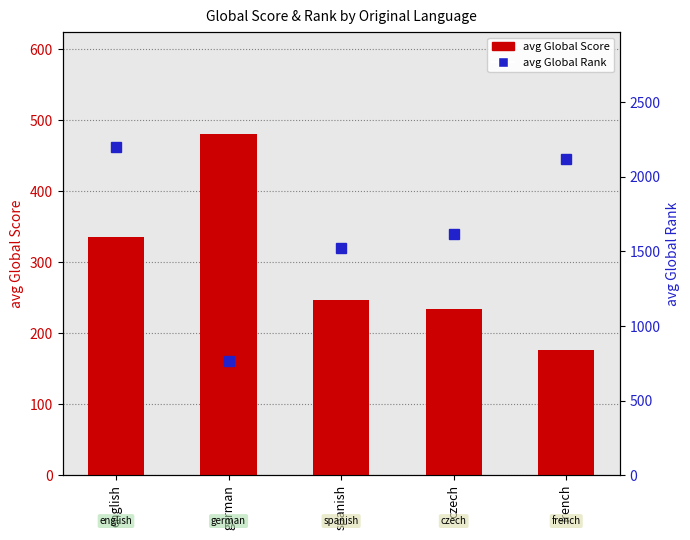

Rank the series at french from lowest to highest value.

avg Global Score, avg Global Rank